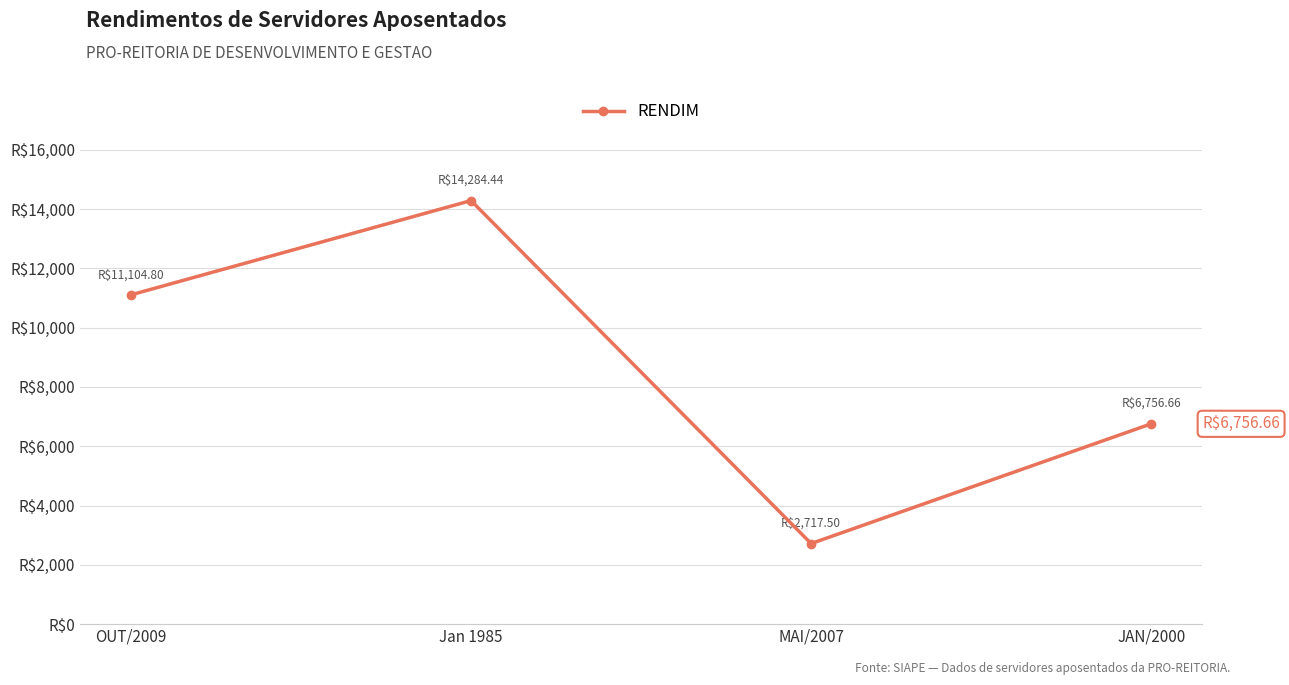

What is the change in value from MAI/2007 to JAN/2000?

+4039.2